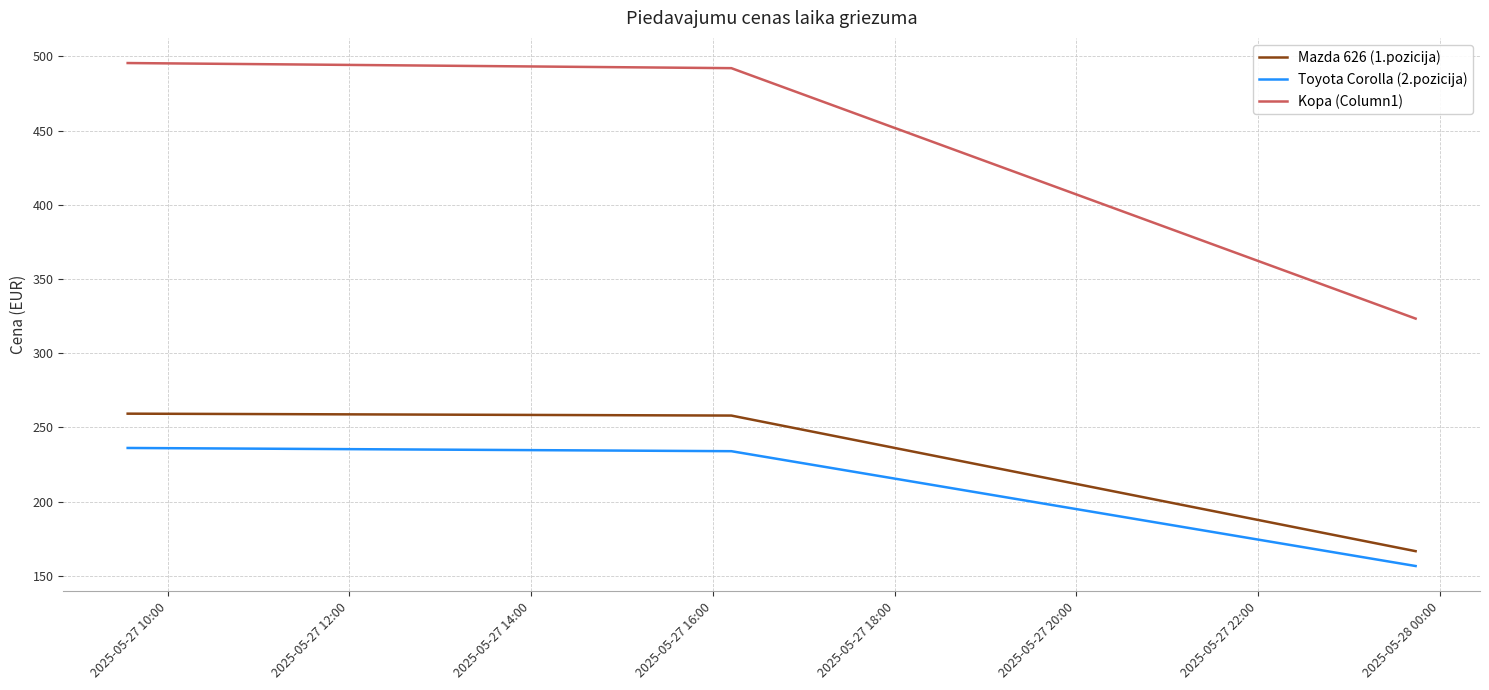

Rank the series by their maximum value, from lowest to highest.

Toyota Corolla (2.pozicija), Mazda 626 (1.pozicija), Kopa (Column1)